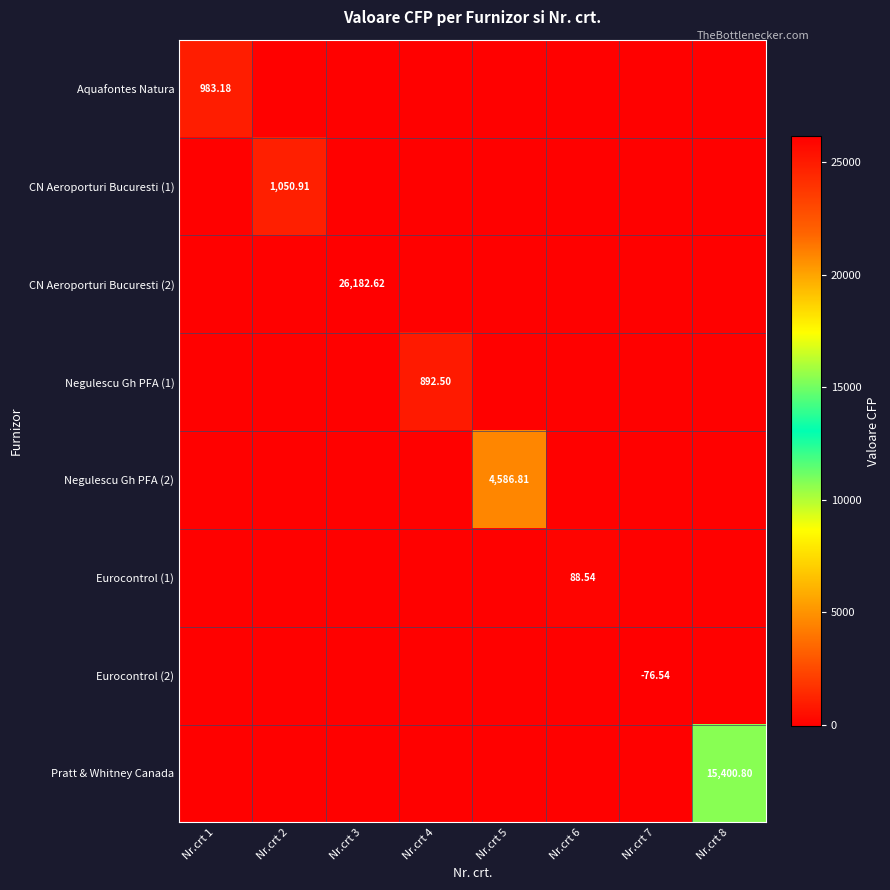

What is the sum of all Eurocontrol (1) values?

88.5